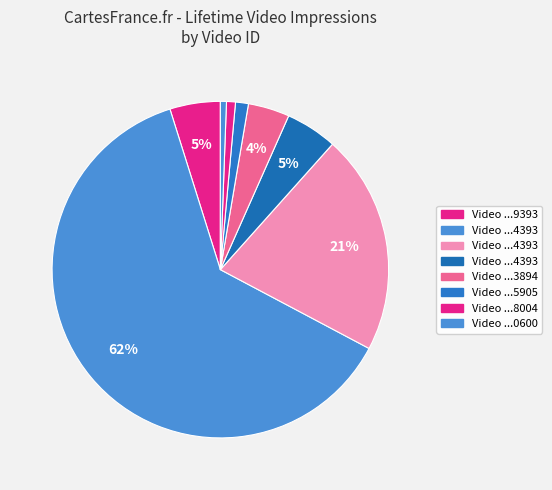

Count the number of slices in the pie.

8